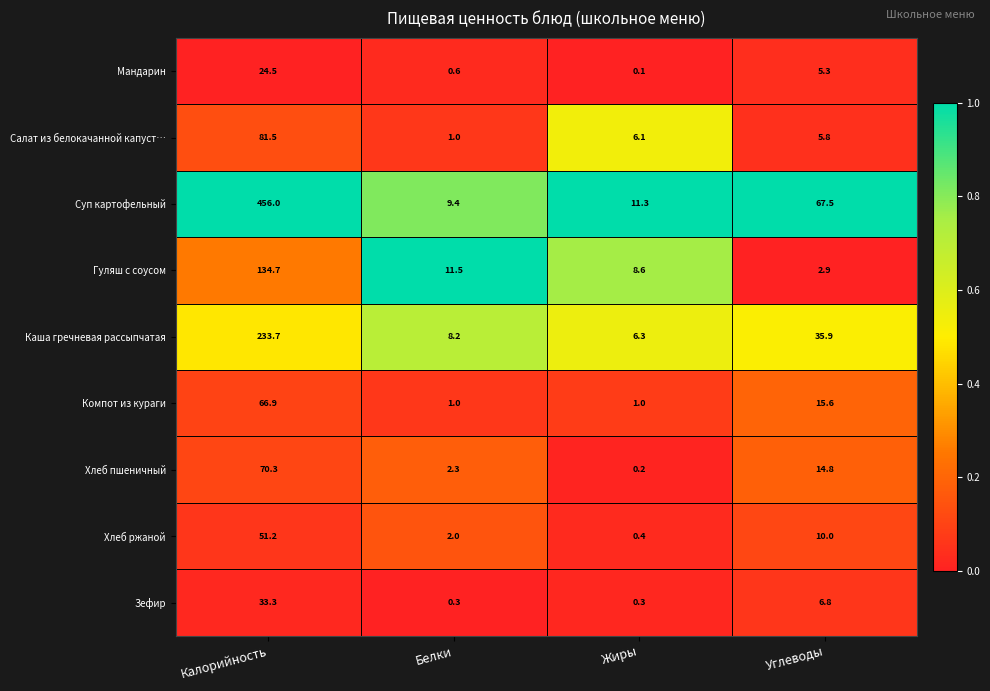

Read the Гуляш с соусом value at Калорийность.

134.7